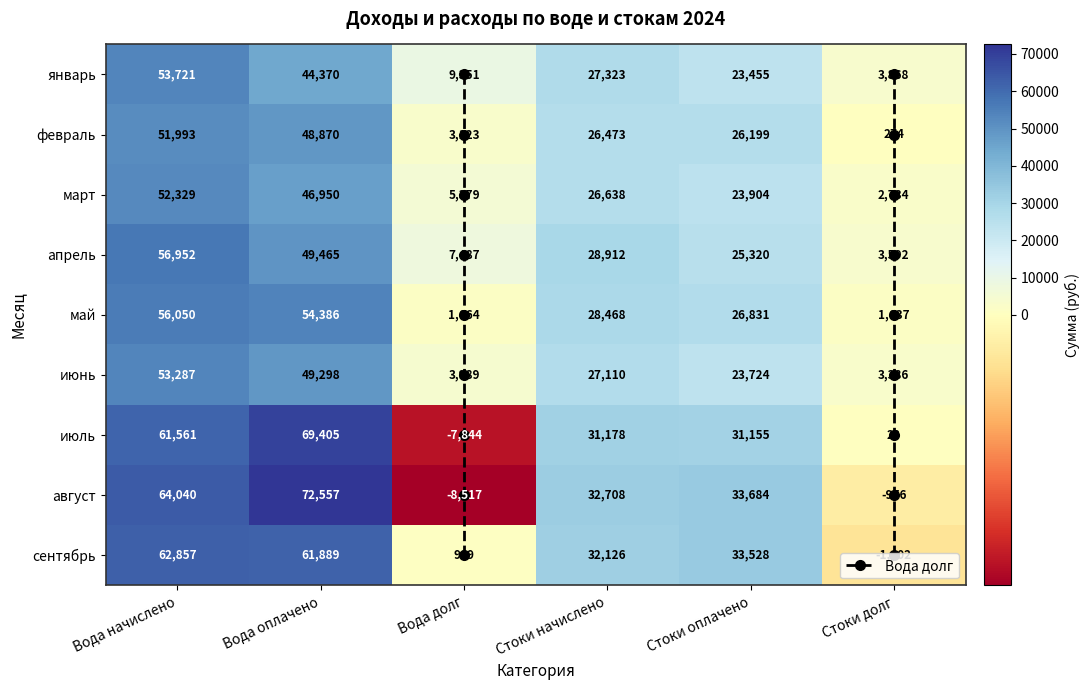

Read the август value at Вода оплачено.

72556.8